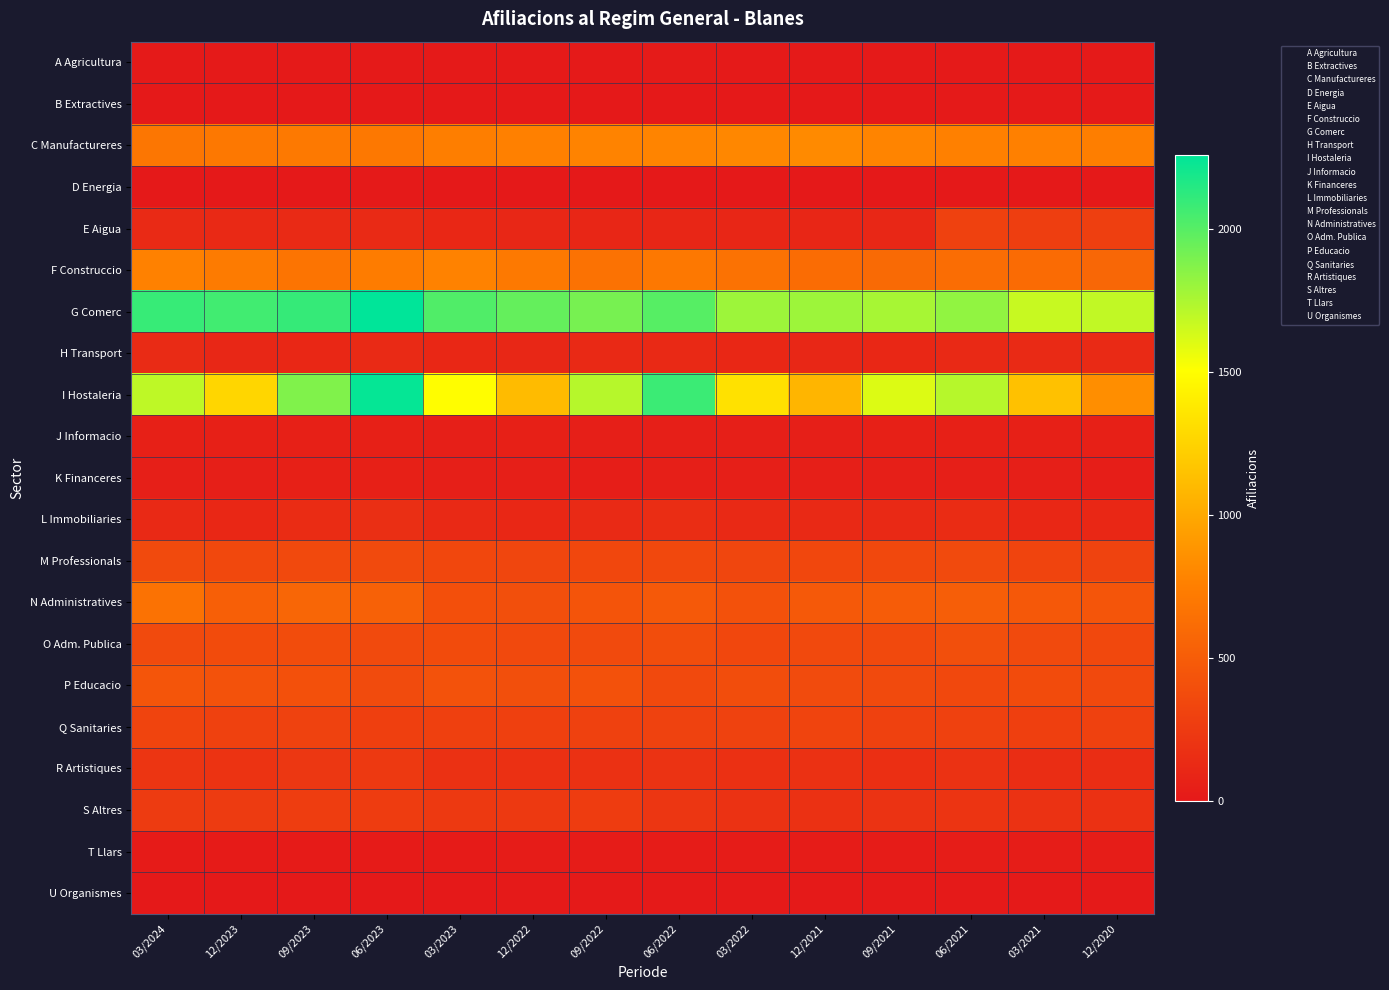

What is the greatest value displayed?

2260